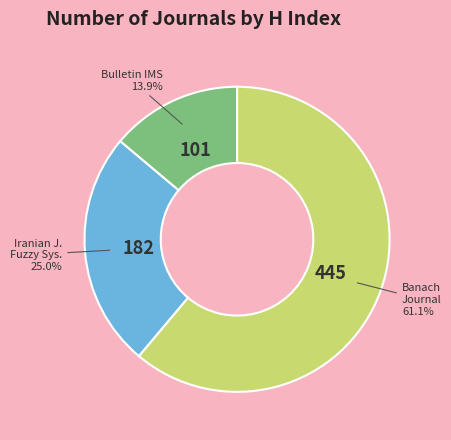

Rank the categories by value from highest to lowest.

Banach Journal, Iranian J. Fuzzy Sys., Bulletin IMS